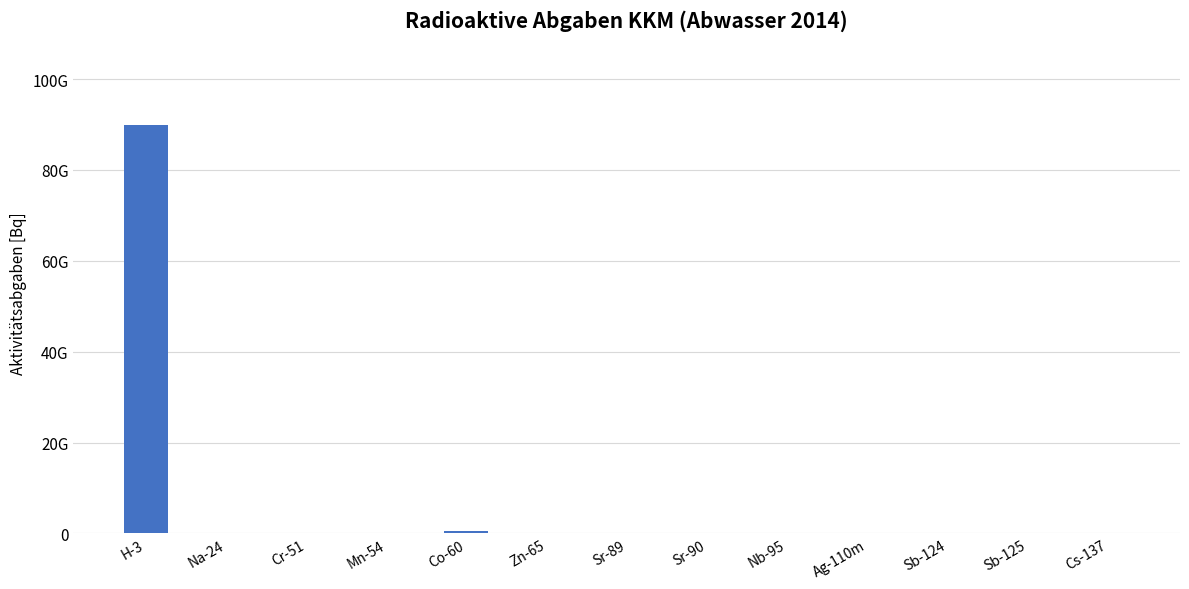

What is the sum of all values?

90590098619.5